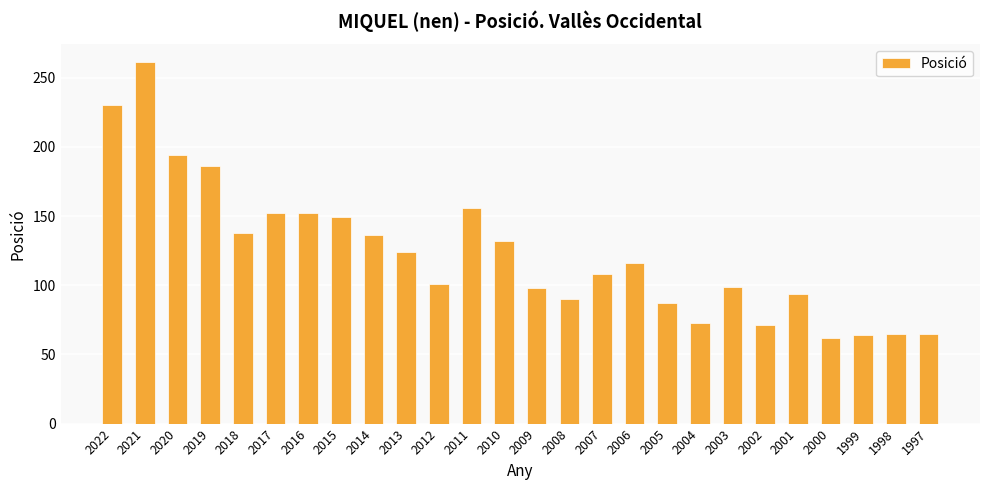

What is the change in value from 2019 to 2009?

-88